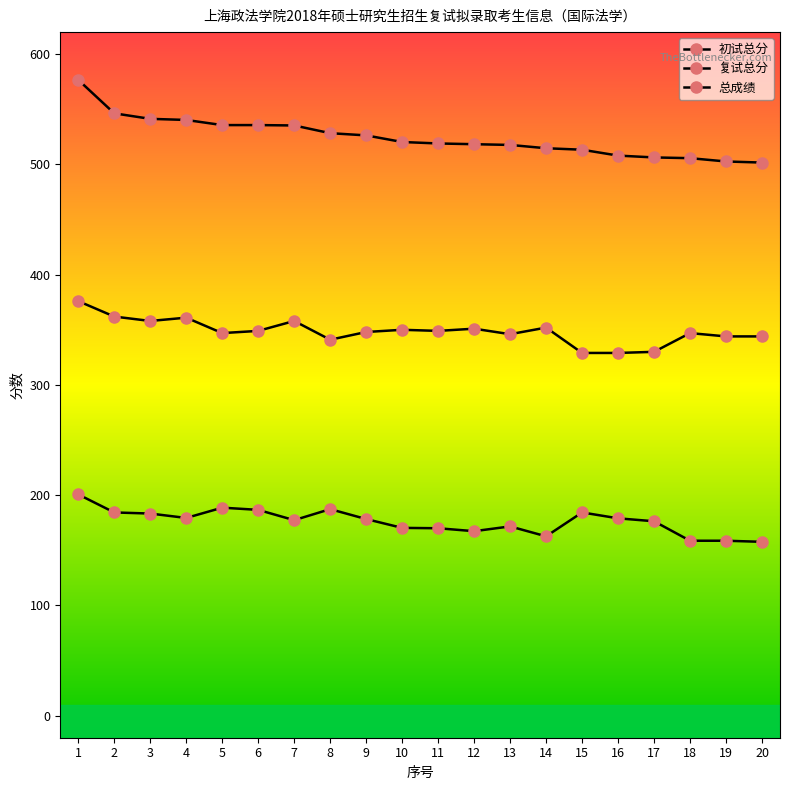

Is the value of 总成绩 at 5 greater than the value of 初试总分 at 4?

Yes